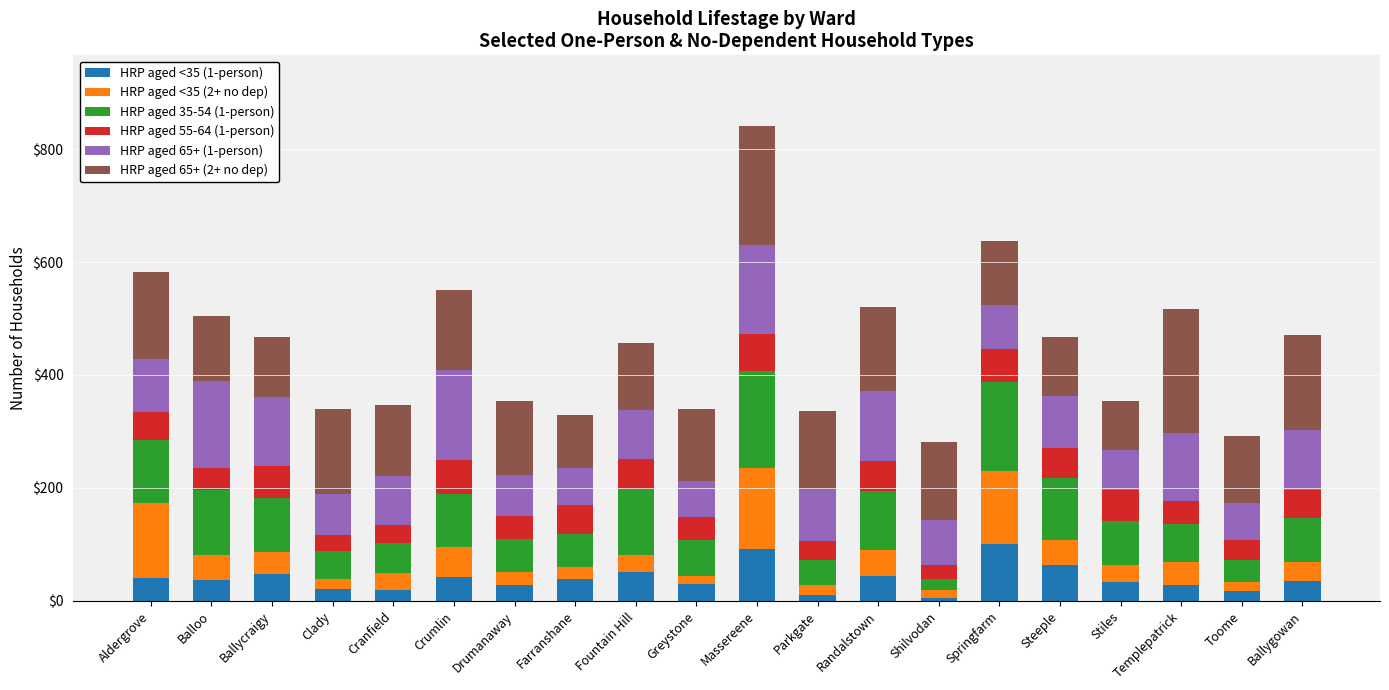

At which category is the sum across all series the highest?

Massereene